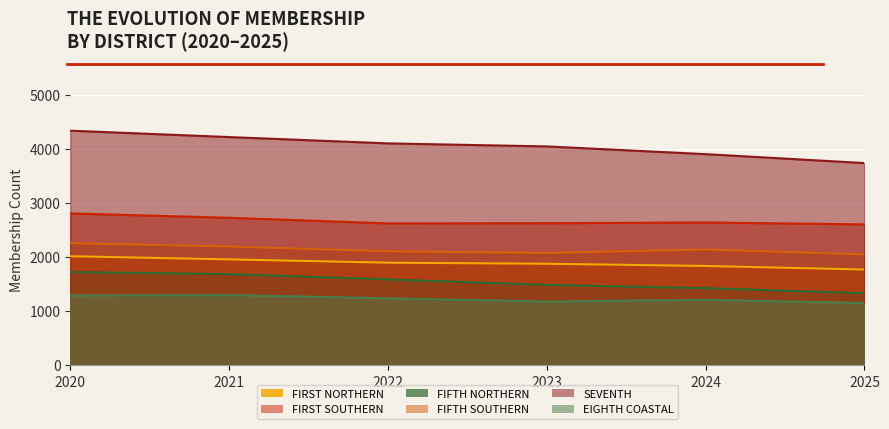

How many categories are shown in the chart?

6